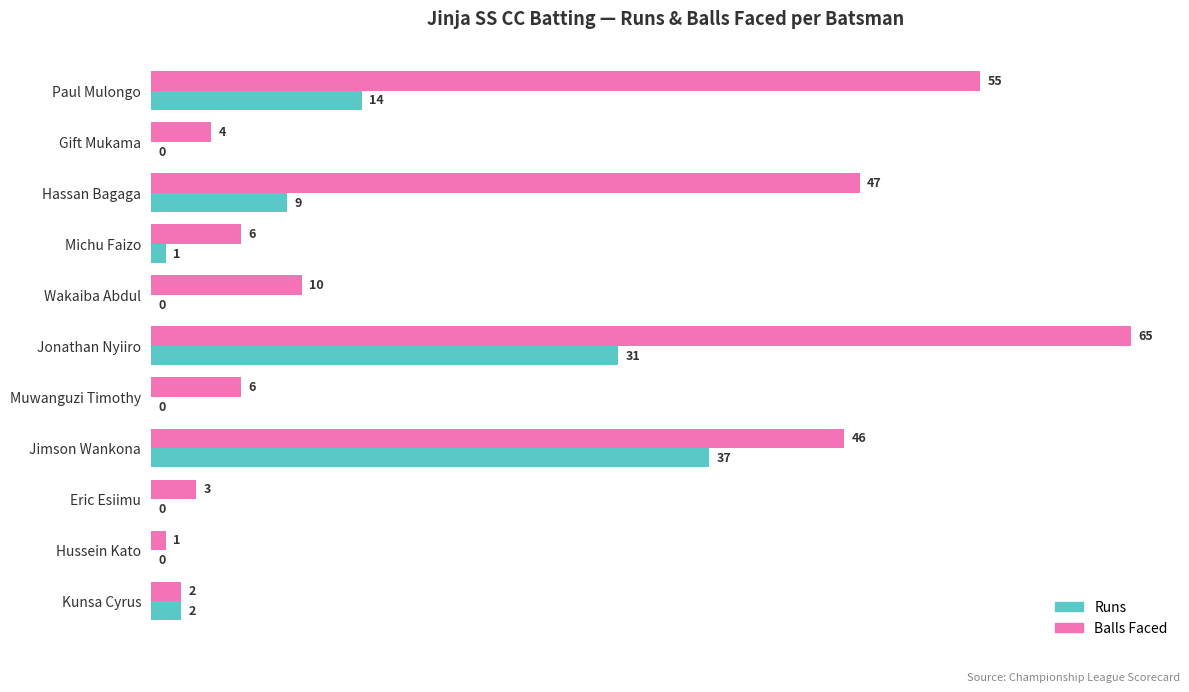

The Balls Faced series shows 4 at Gift Mukama. True or false?

True